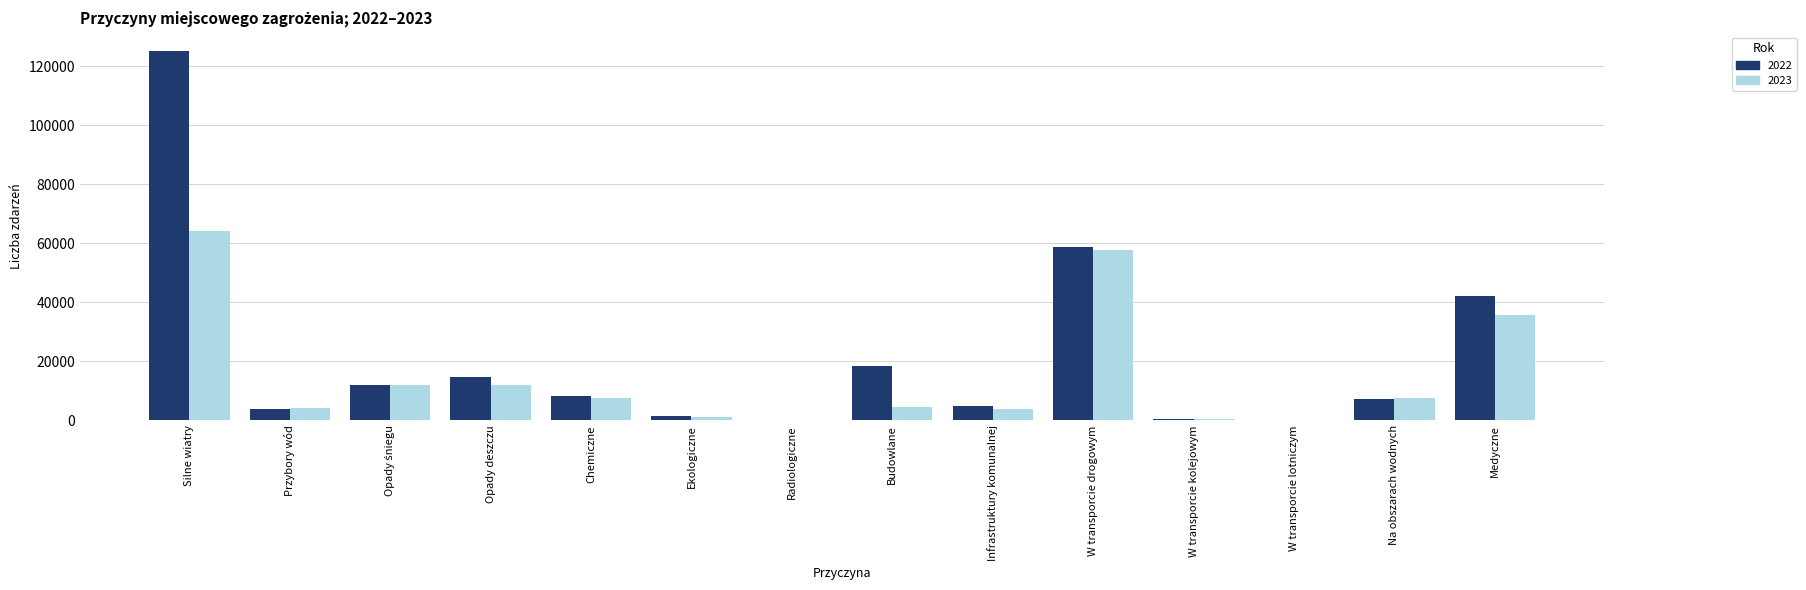

What is the sum of the 2023 values at Przybory wód and Infrastruktury komunalnej?

7917